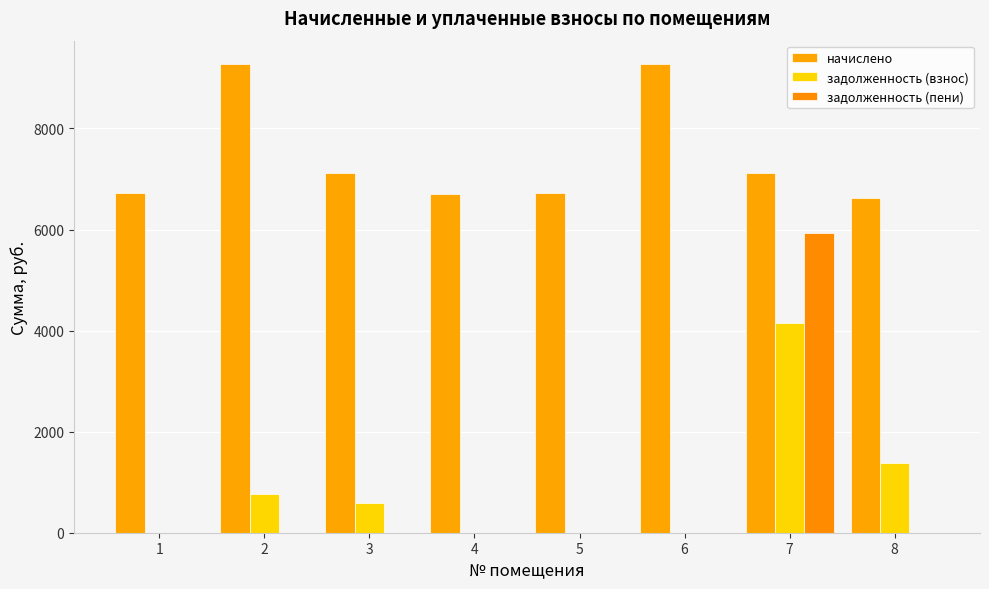

At which label is начислено closest to 7948?

3